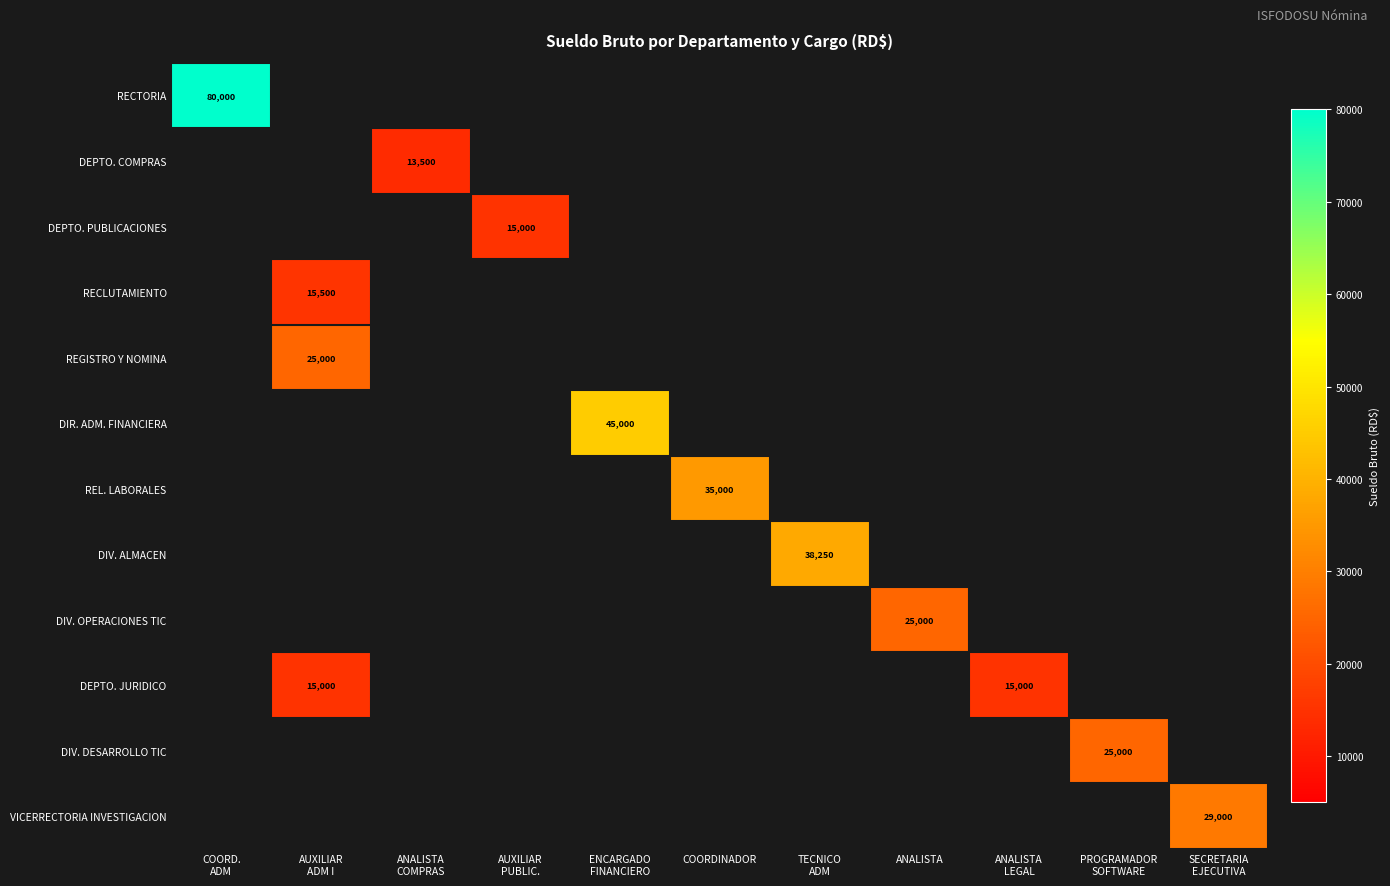

Is it true that DIV. OPERACIONES TIC equals 25000.0 at ANALISTA?

True